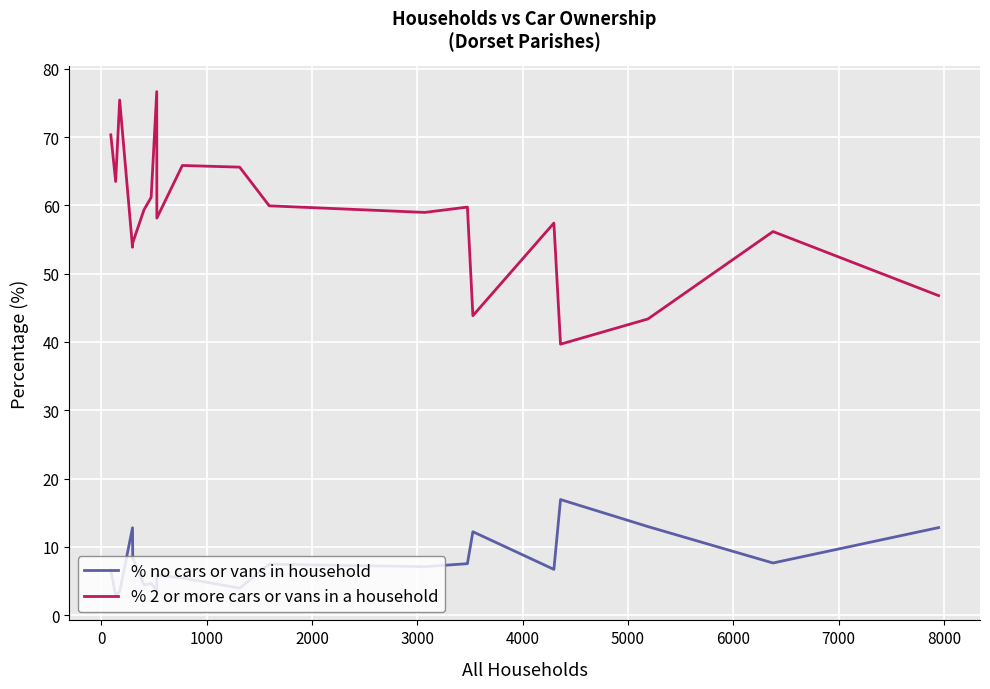

Which series has the widest spread of values?

% 2 or more cars or vans in a household